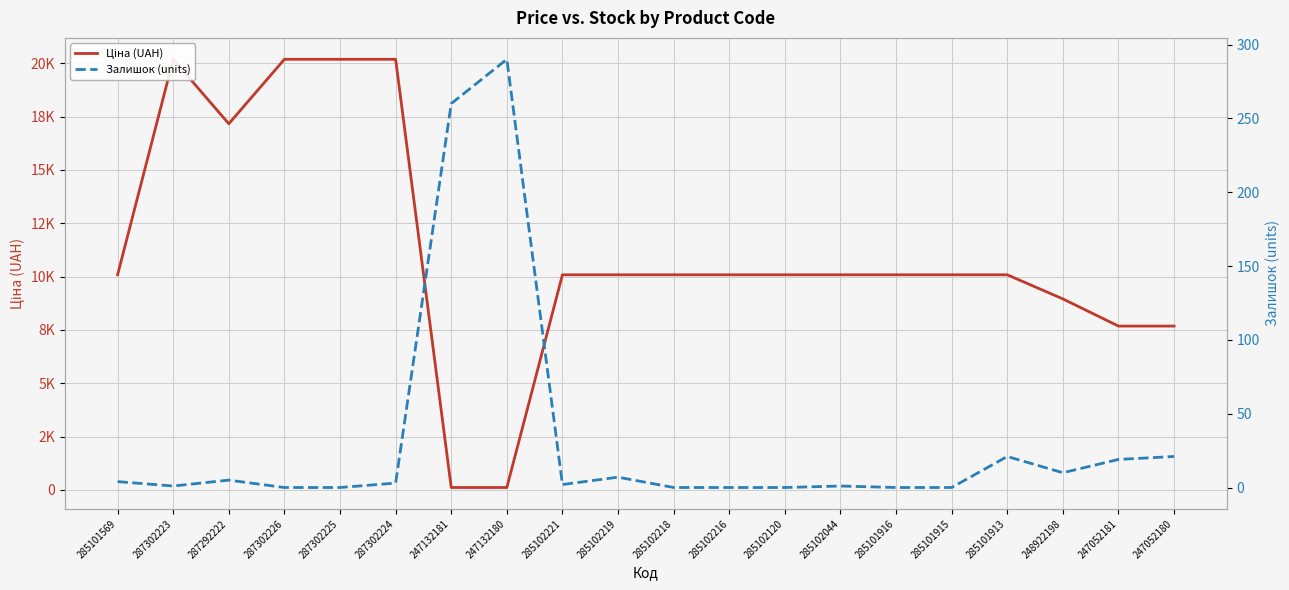

How many times do Залишок (units) and Ціна (UAH) cross each other?

2